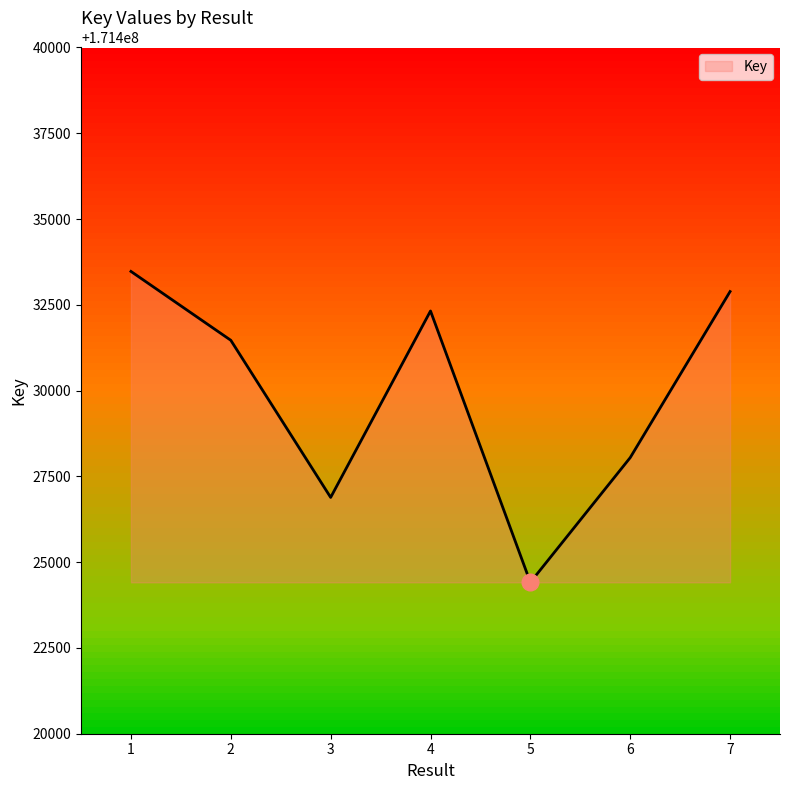

Where is the first local maximum?

4